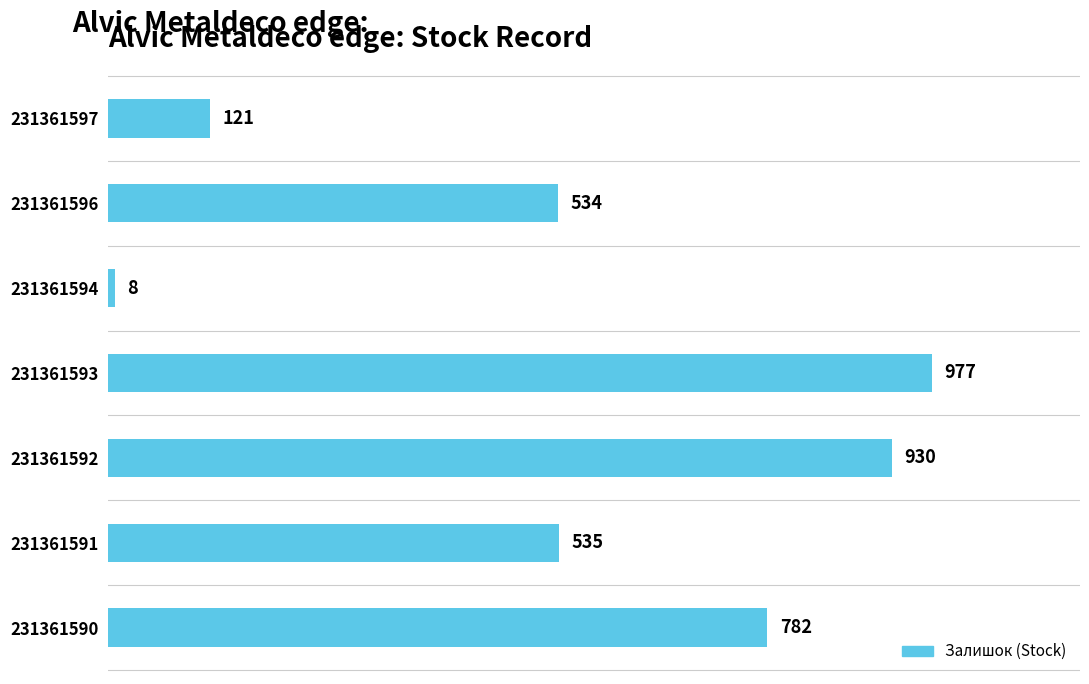

What is the sum of all values?

3887